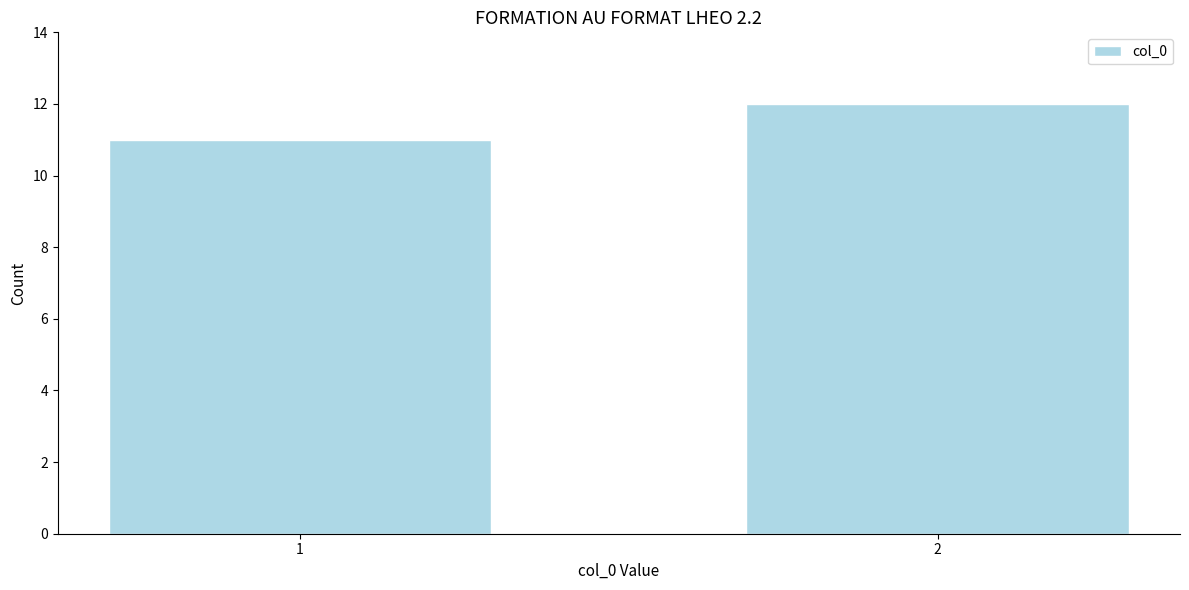

Reading left to right, what are all the values shown in this chart?

11	12